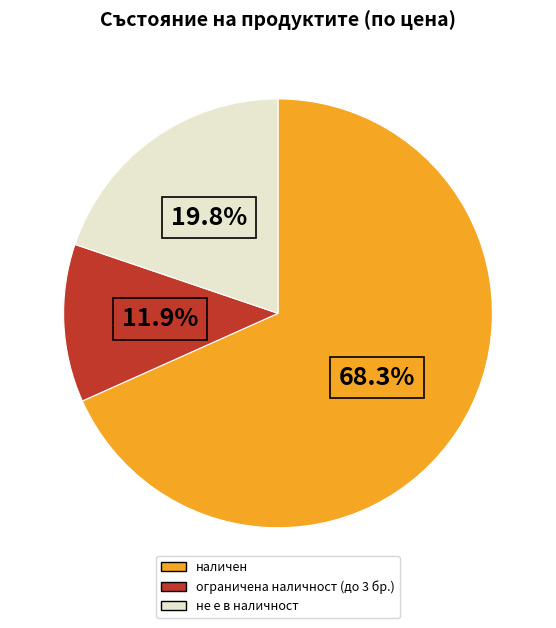

Does any single category account for the majority?

Yes